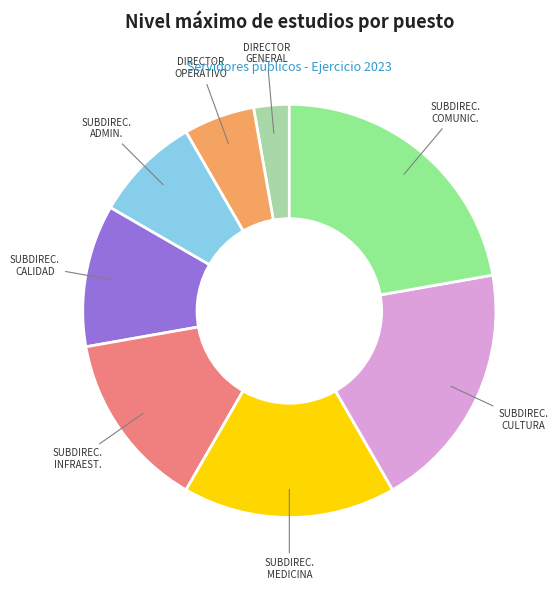

How many slices are in this pie chart?

8